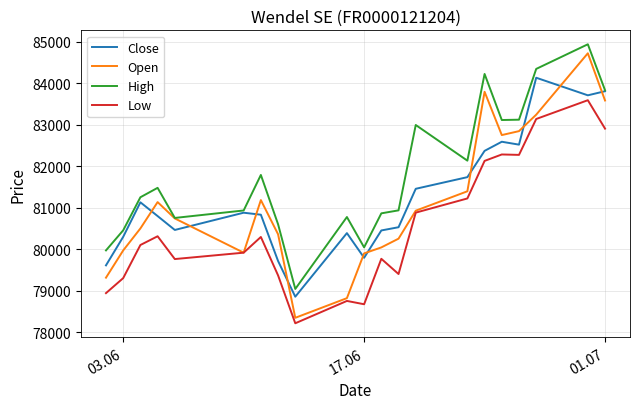

What are all the series names shown in the legend?

Close, Open, High, Low